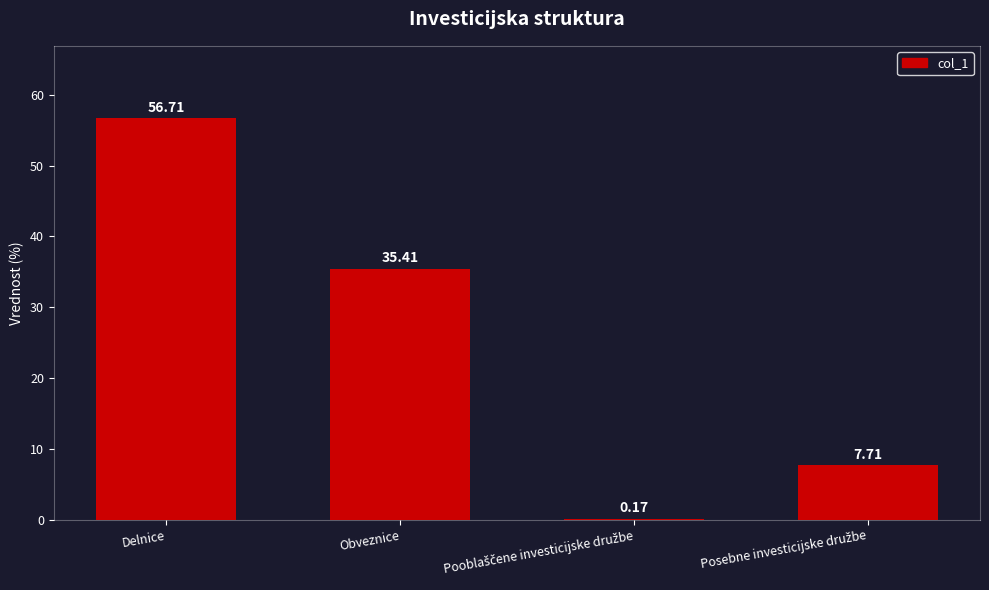

Approximately how many times larger is the value at Obveznice compared to Delnice?

0.6